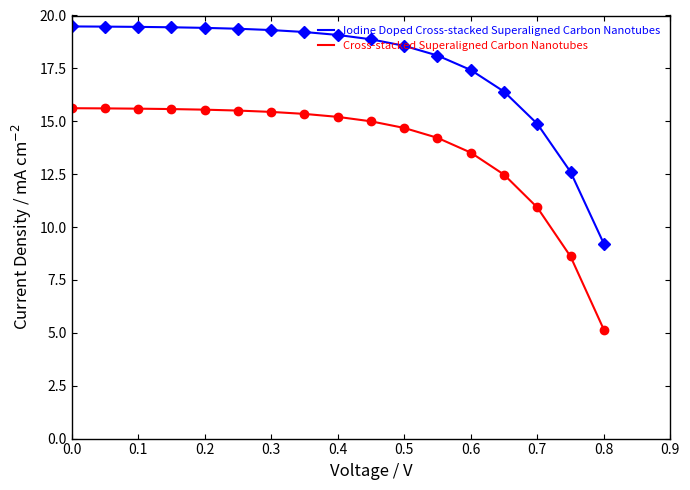

Rank the series by their average value, from highest to lowest.

Iodine Doped Cross-stacked Superaligned Carbon Nanotubes, Cross-stacked Superaligned Carbon Nanotubes